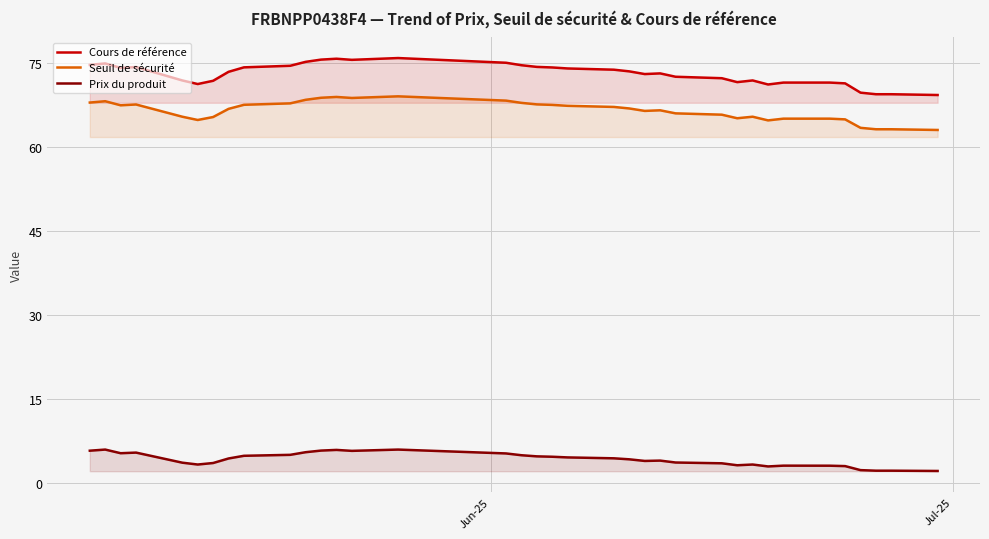

True or false: Cours de référence and Seuil de sécurité intersect in this chart.

False